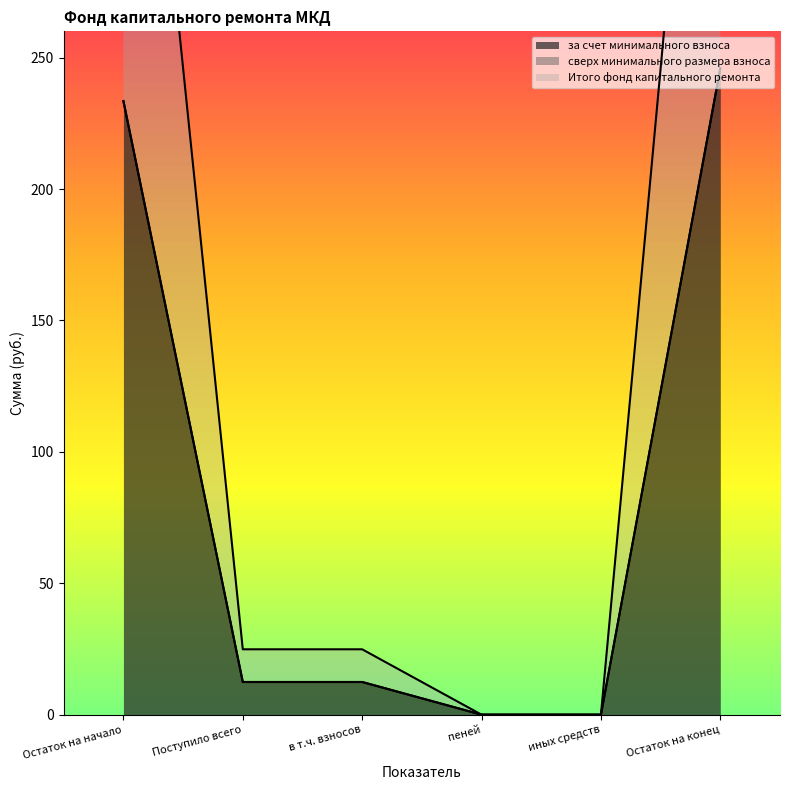

True or false: за счет минимального взноса has a value of 12.4 at Поступило всего.

True